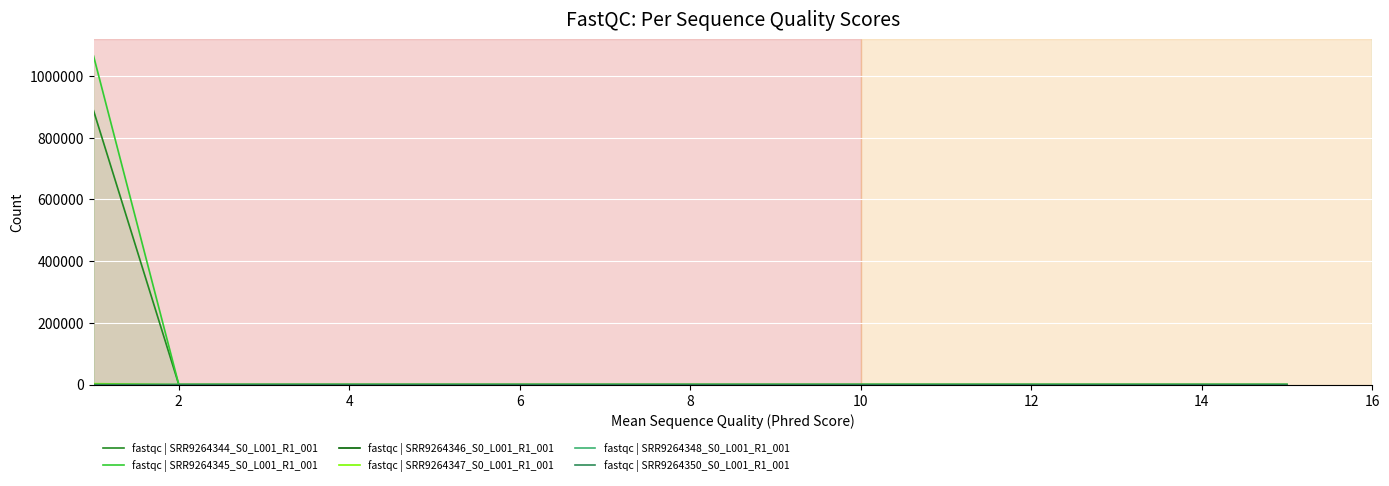

Between 16 and 10, which series saw the biggest shift?

fastqc | SRR9264350_S0_L001_R1_001